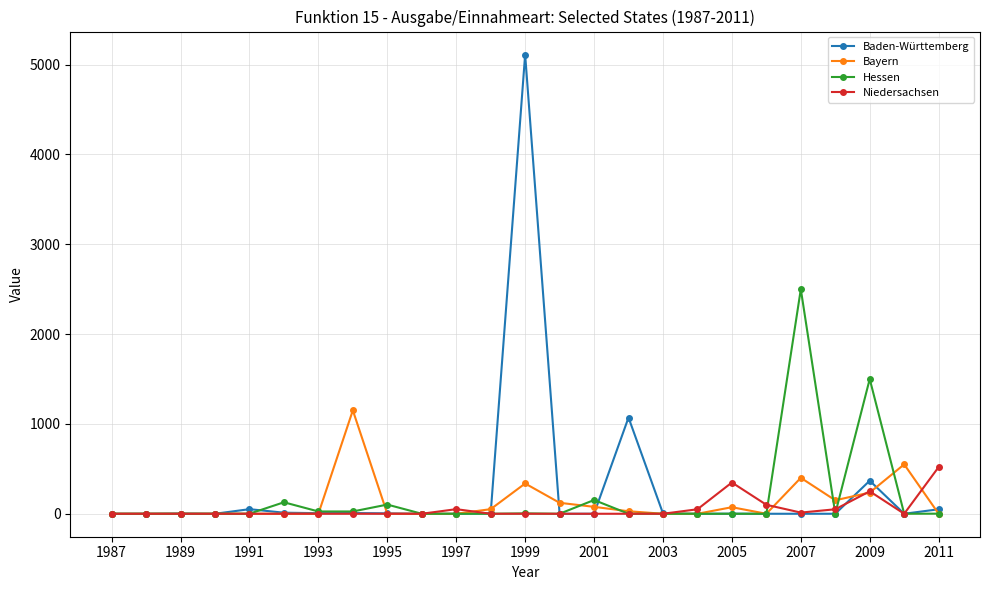

Which series has the widest spread of values?

Baden-Württemberg